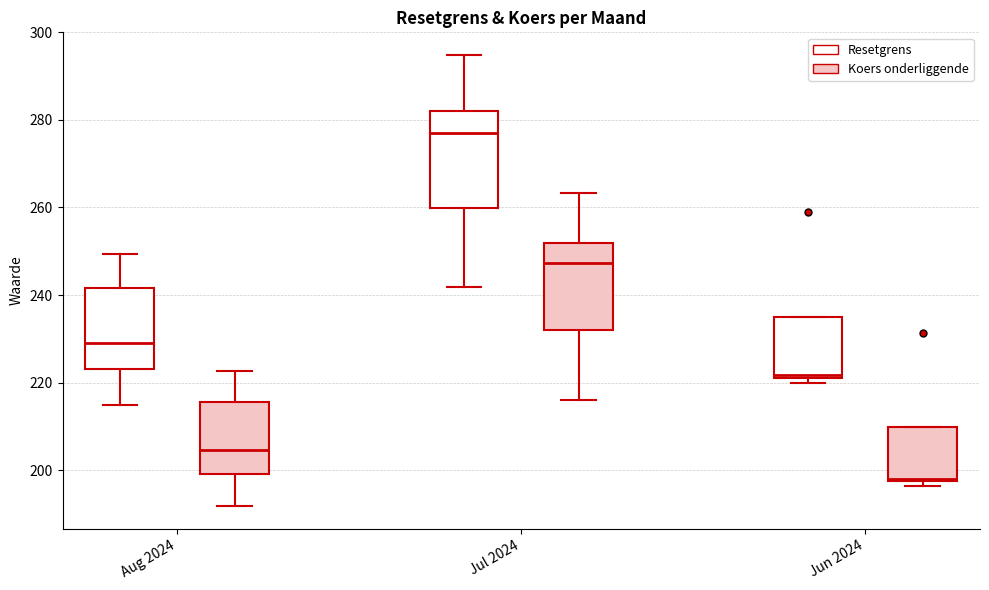

Which box is the tallest, from its lower edge to its upper edge?

Jul 2024 (Resetgrens)